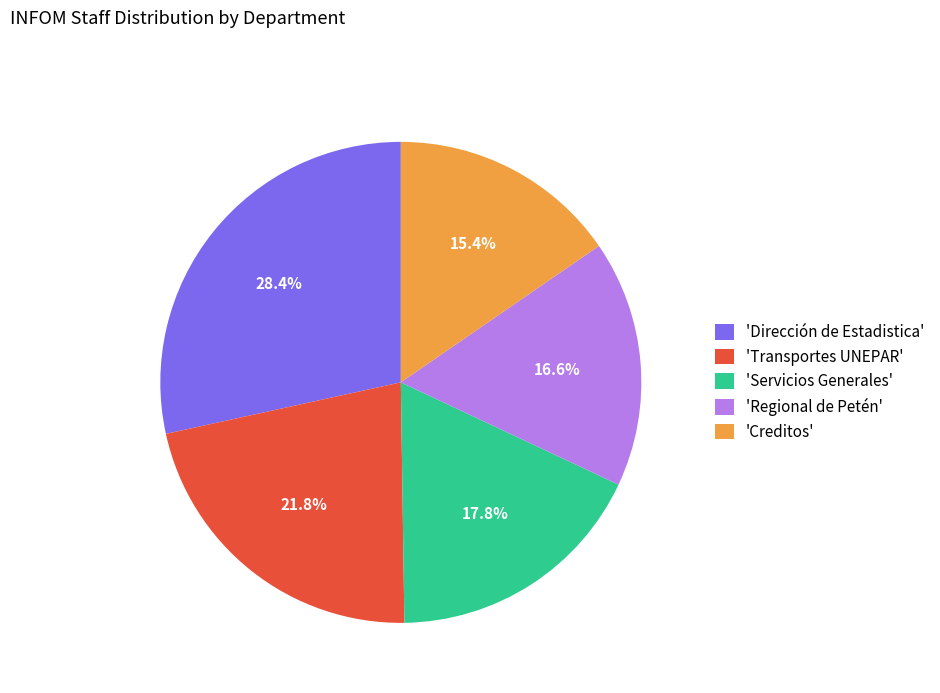

Which slice is the largest?

'Dirección de Estadistica'